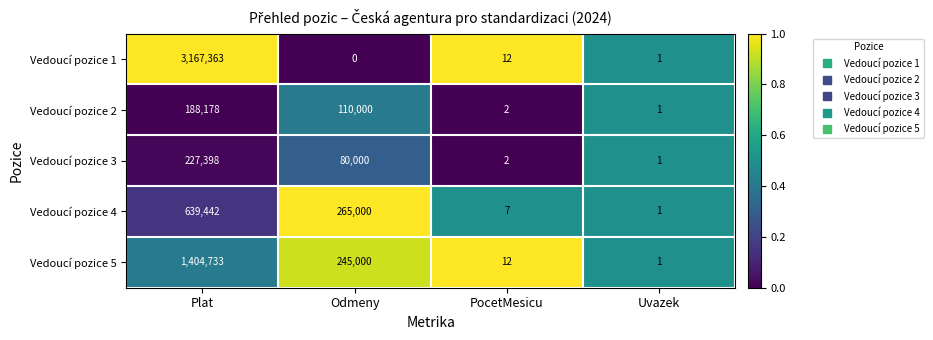

What is the sum of the Vedoucí pozice 1 values at Uvazek and Plat?

3167364